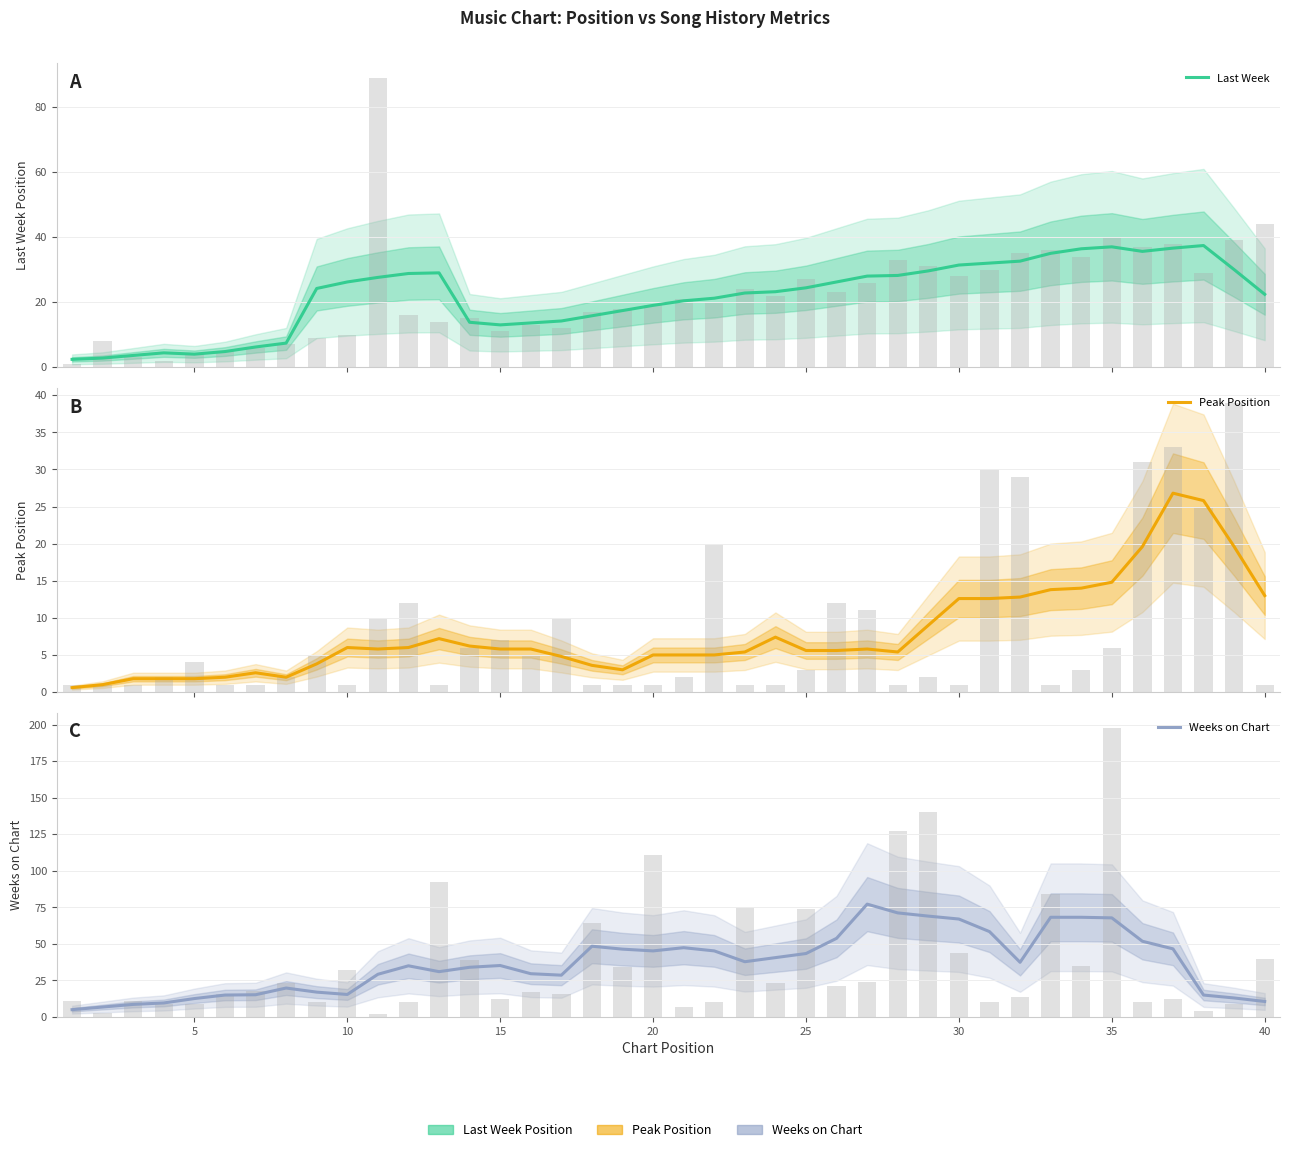

Which series has the widest spread of values?

Weeks on Chart